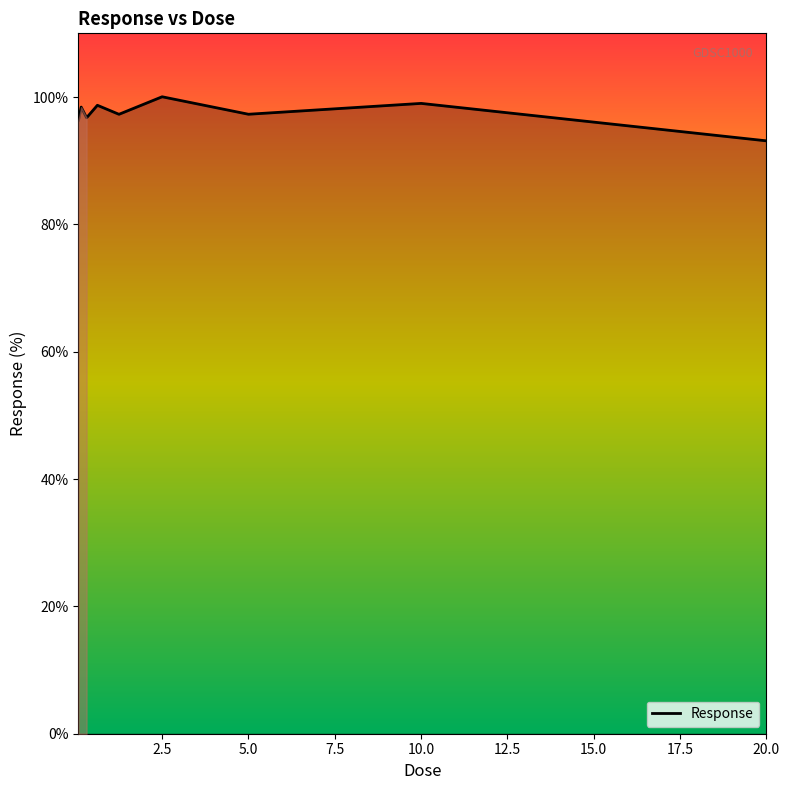

What is the maximum value shown in the chart?

100.0